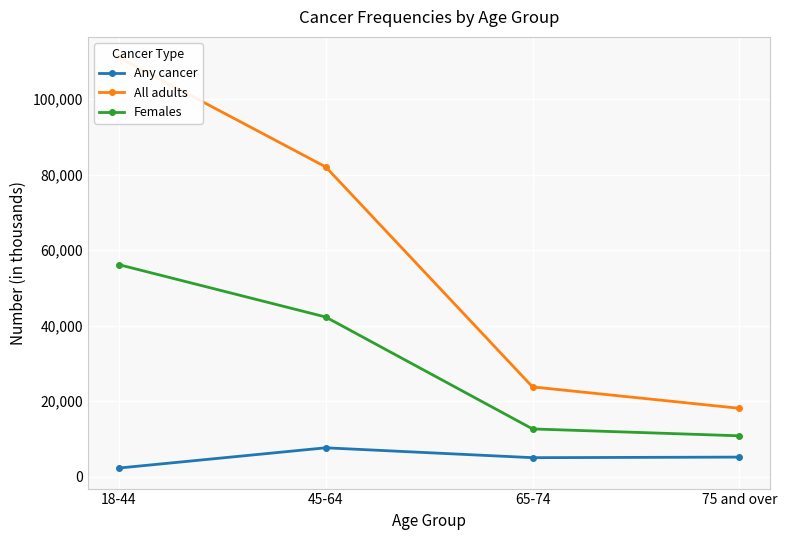

How many interior local peaks does the Any cancer series have?

1